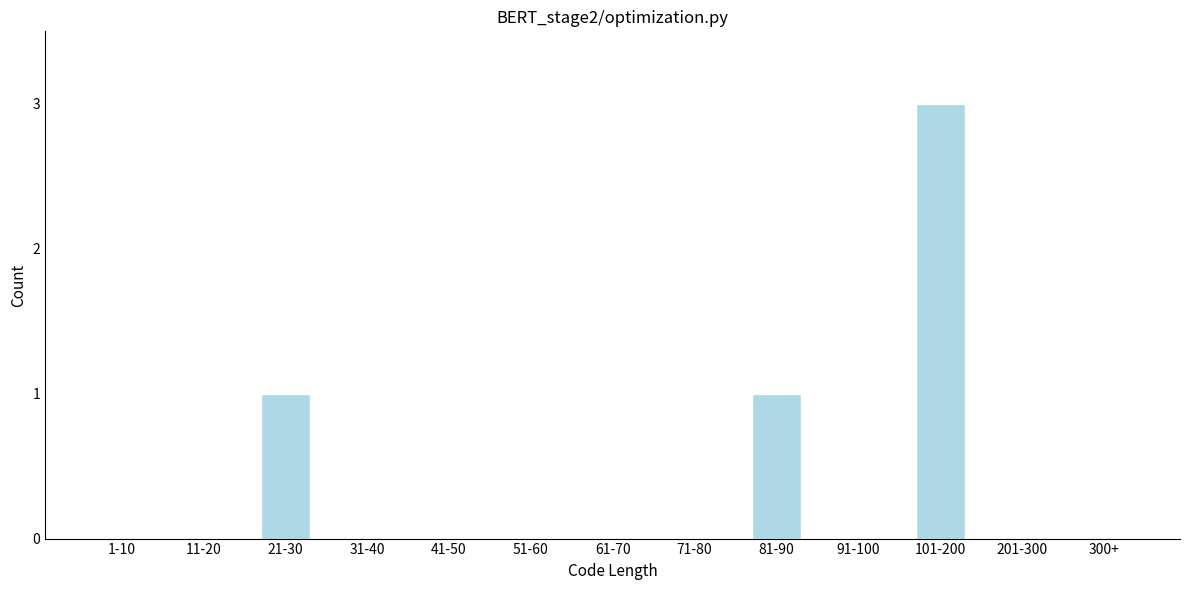

Reading right to left, extract all data points from this chart.

300+=0	201-300=0	101-200=3	91-100=0	81-90=1	71-80=0	61-70=0	51-60=0	41-50=0	31-40=0	21-30=1	11-20=0	1-10=0